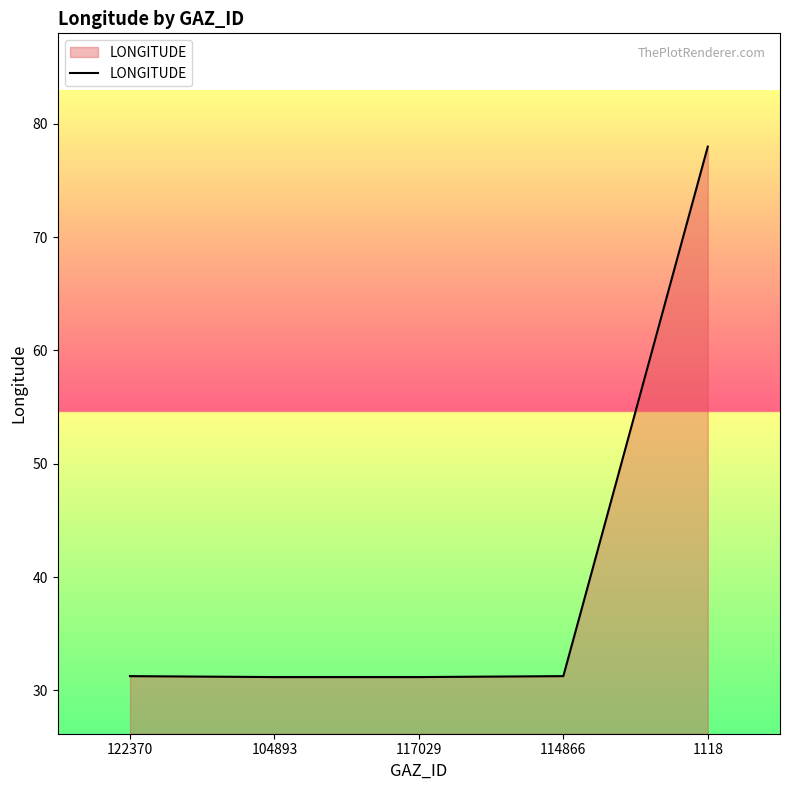

Read the value at 117029.

31.2